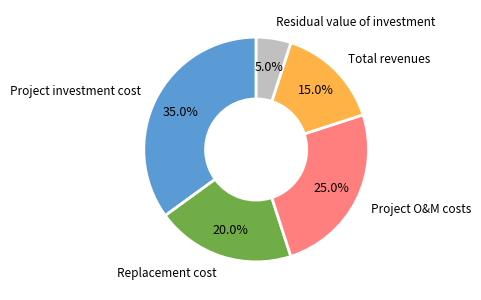

Count the number of slices in the pie.

5